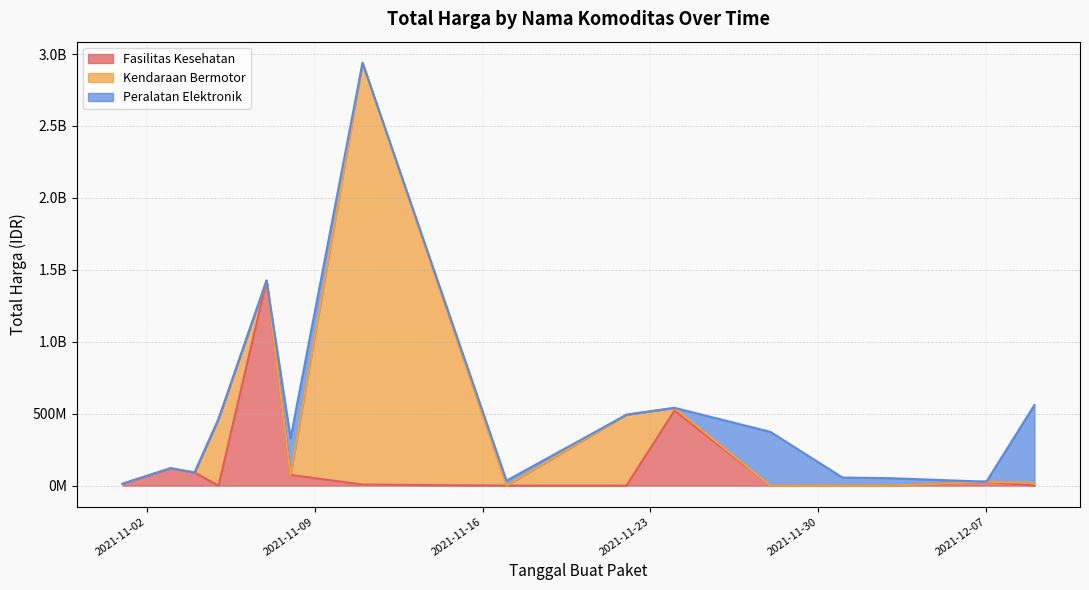

True or false: Kendaraan Bermotor has a value of -1903429113 at 2021-11-17.

False